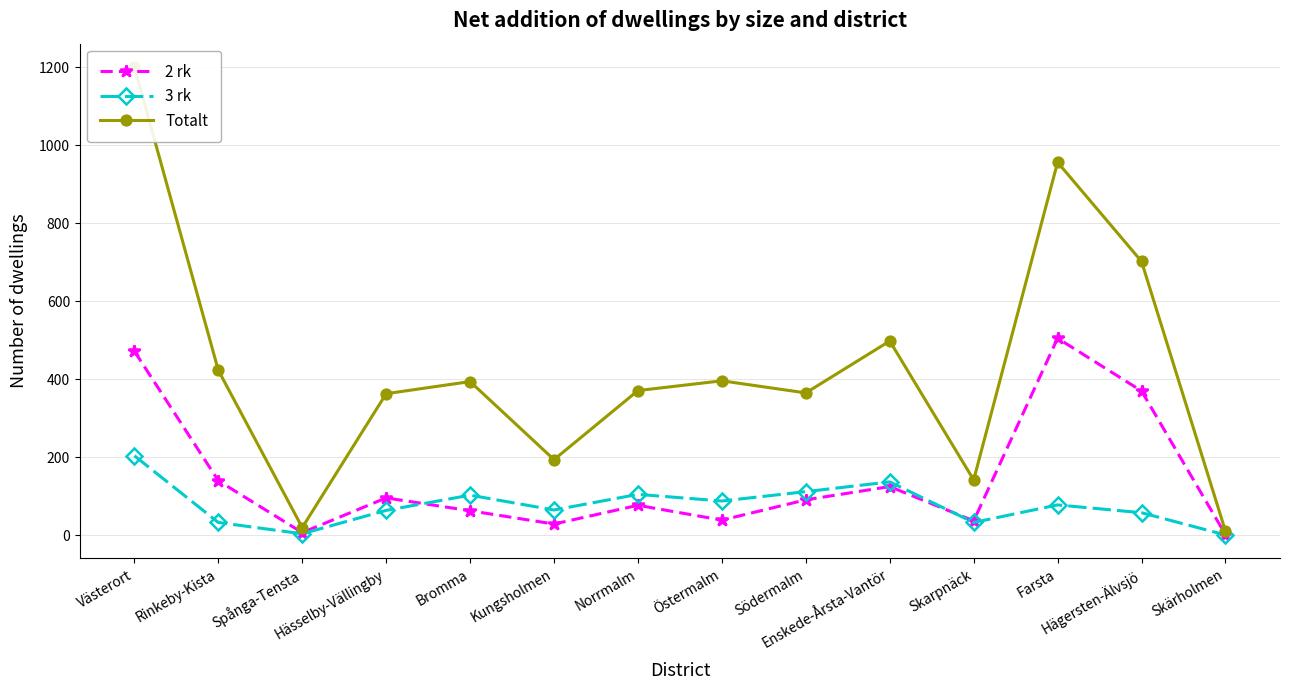

At which category does Totalt reach its first local valley?

Spånga-Tensta